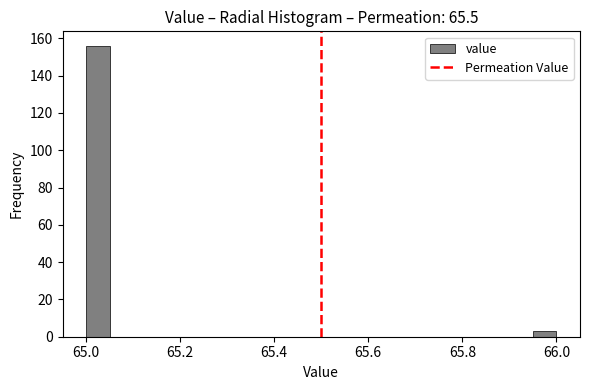

Read against the x-axis, roughly where is the centre of the tallest bar?

65.02